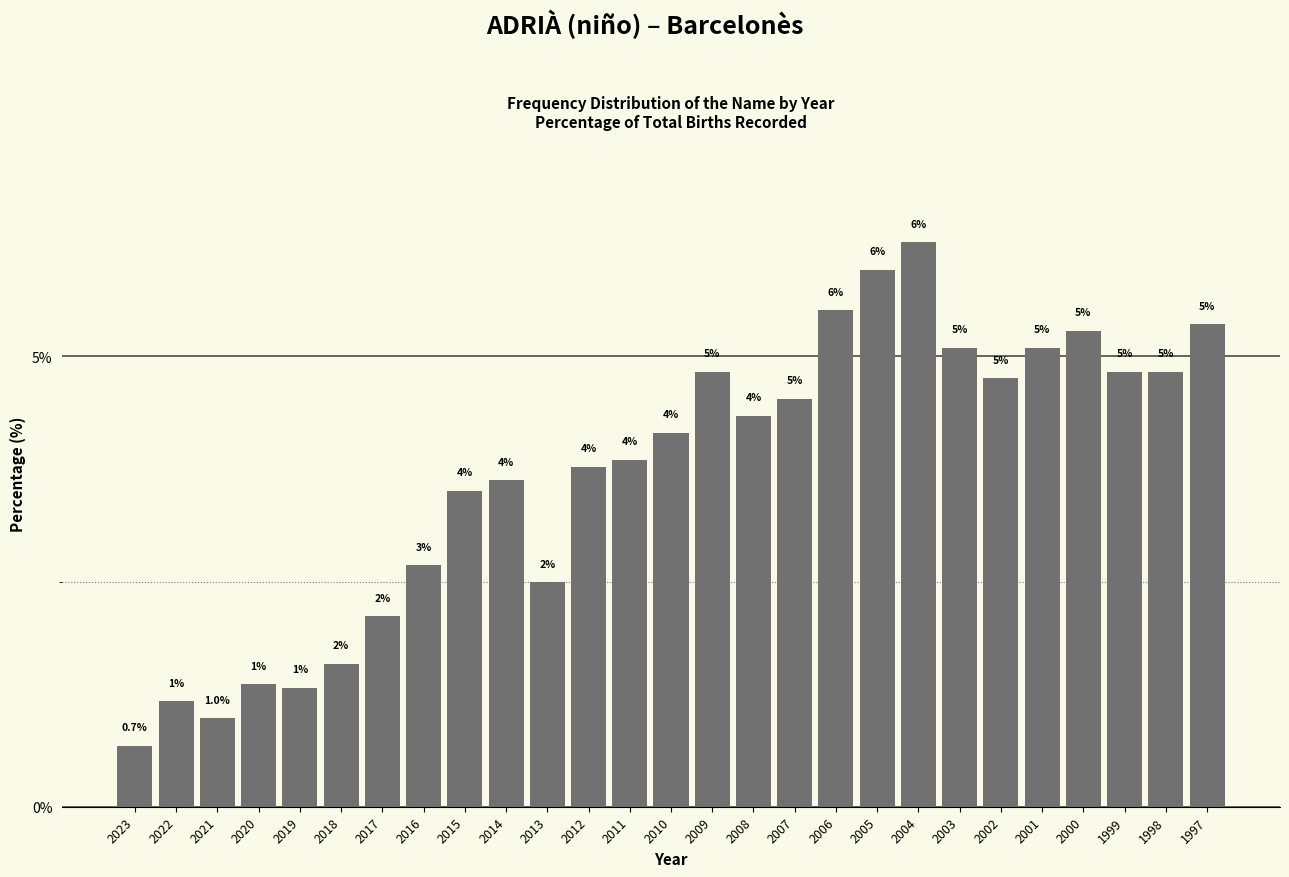

How many bars are there in total?

27